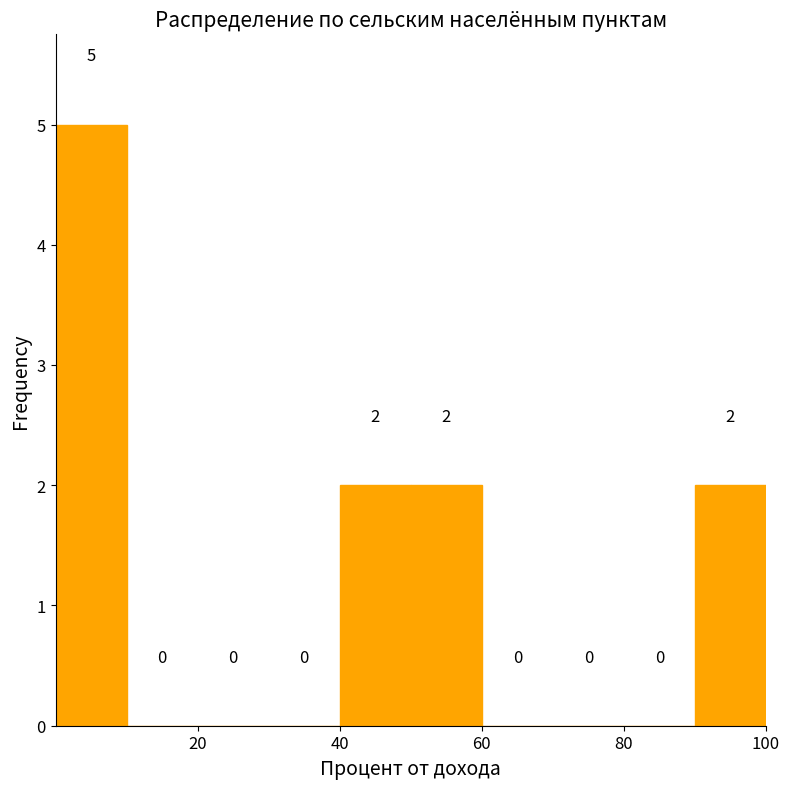

Which range on the x-axis has the tallest bar?

0 to 10